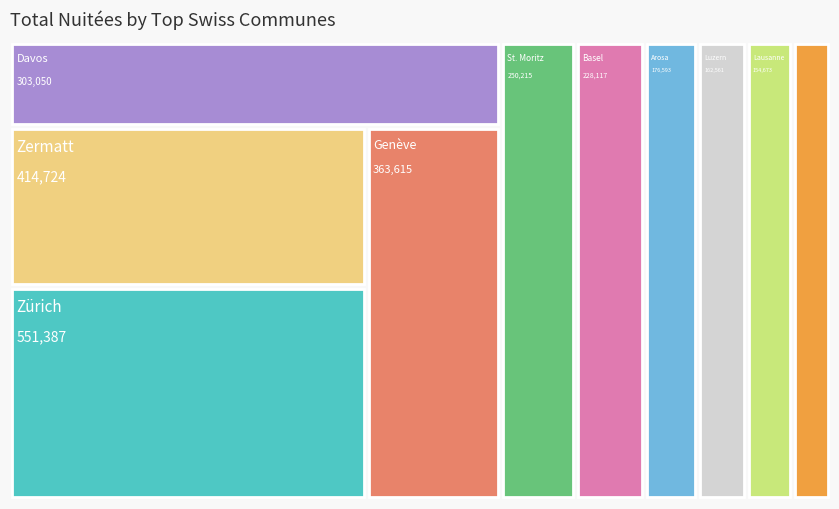

Reading left to right, transcribe all the data shown in this chart.

551387	414724	363615	303050	250215	228117	176593	162561	154673	123357